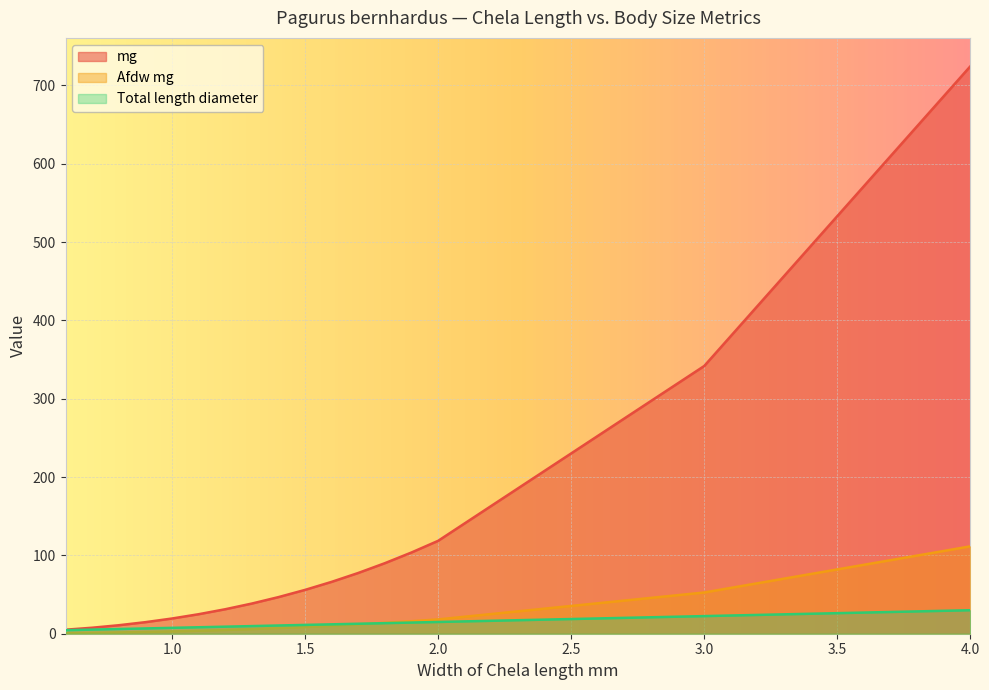

What is the lowest value of the mg series?

5.1